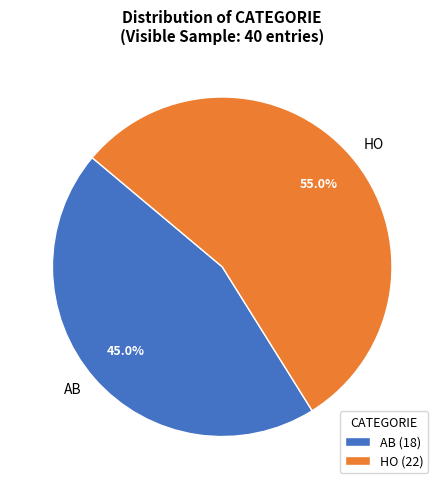

Approximately how many times larger is the value at AB compared to HO?

0.8